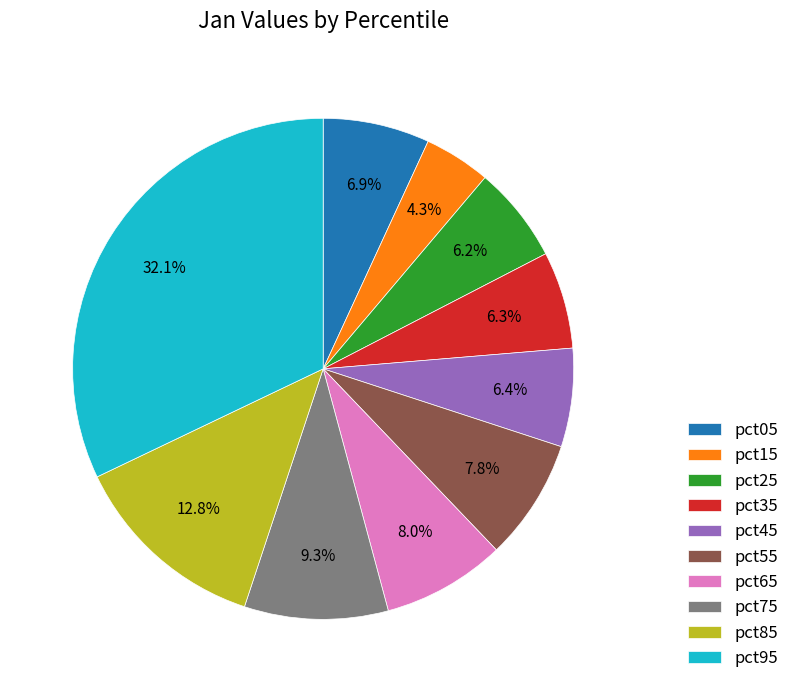

To the nearest percent, what is the difference between the largest and smallest slice percentages?

28%